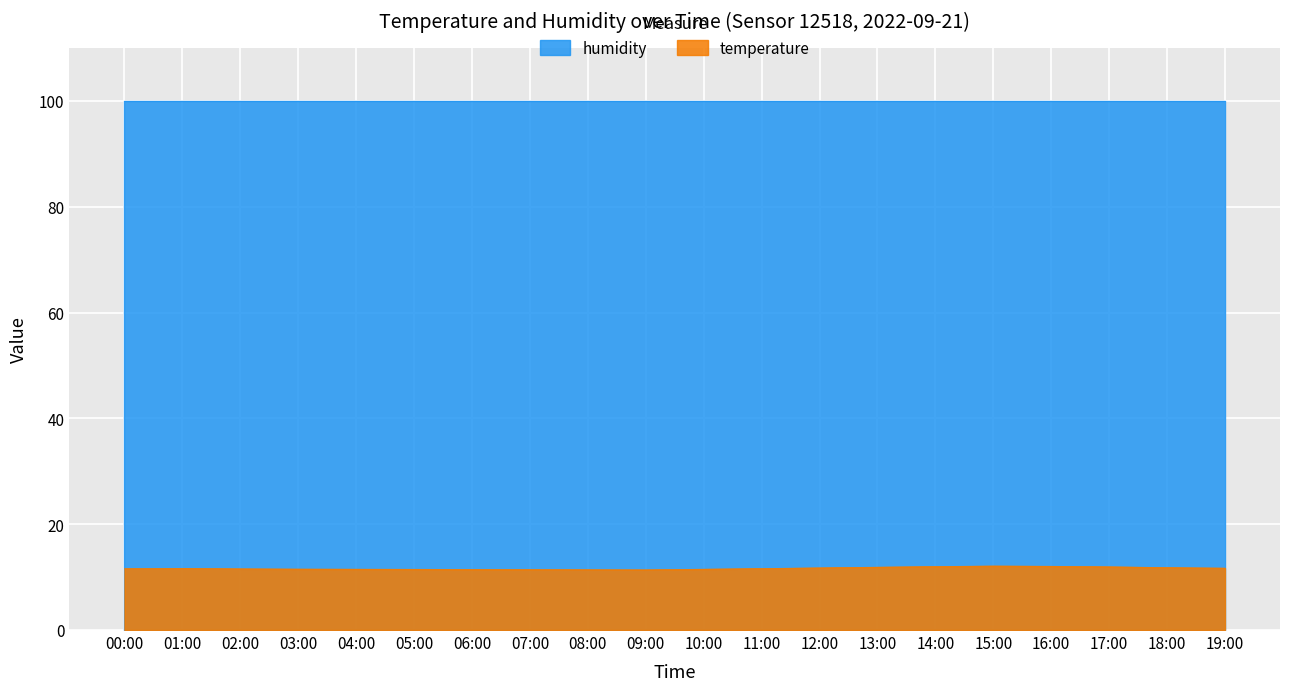

What is the label of the 2nd point from the right?

18:00